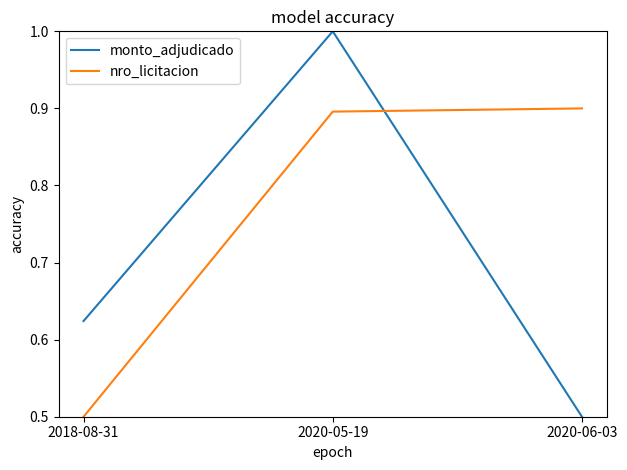

What is the maximum value for monto_adjudicado?

1.0